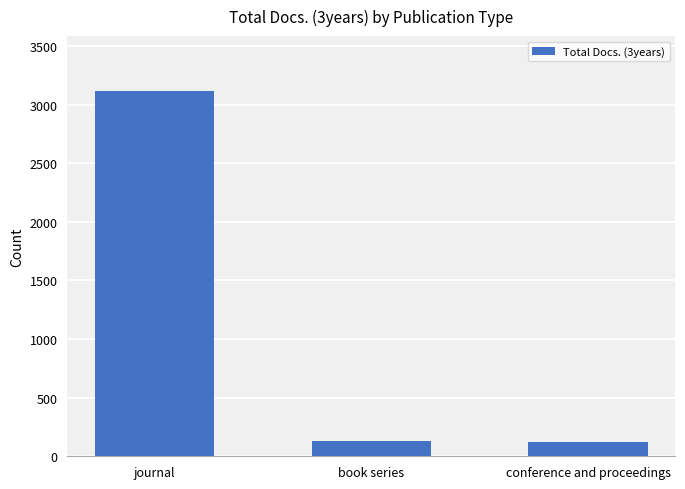

What is the label of the 3rd bar from the right?

journal